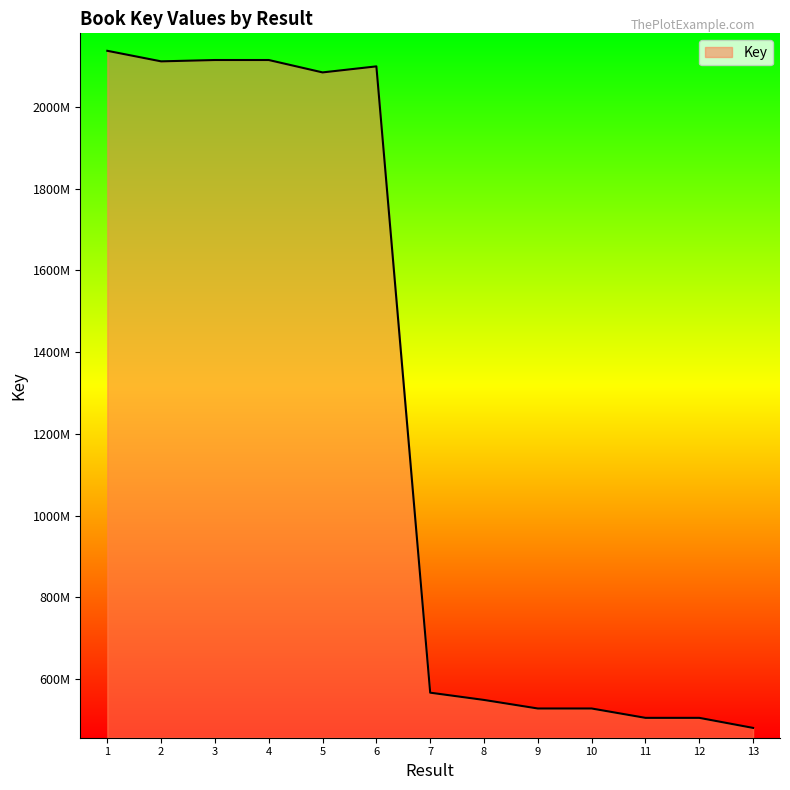

Is this an area chart (filled region under the line)?

Yes